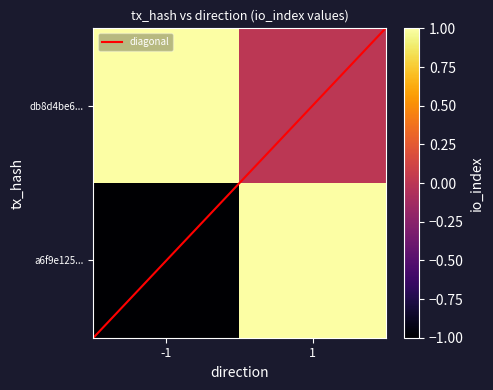

Rank the series by their average value, from highest to lowest.

db8d4be6c4c4e17c51d1e41494ec3efe8a824f5, a6f9e125ad1e2b4fefa833040b534603182303b